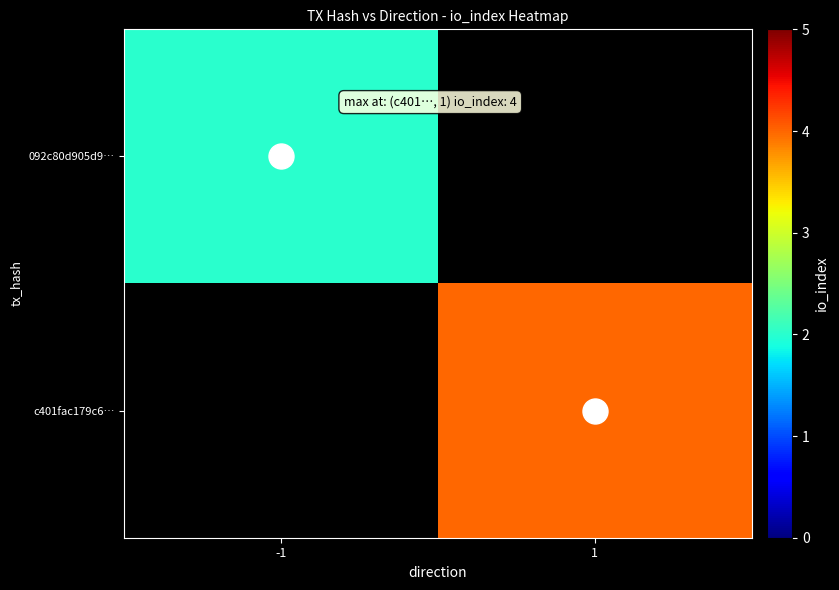

Rank the series at -1 from lowest to highest value.

092c80d905d9…, c401fac179c6…